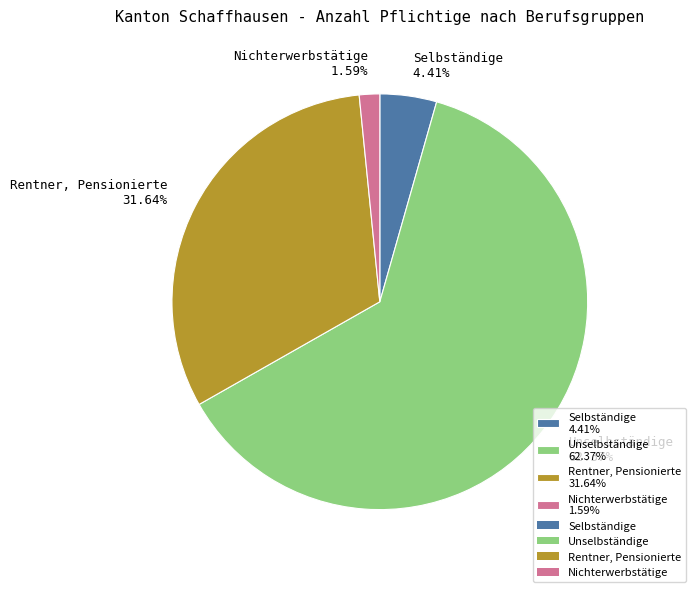

Which slice is the largest?

Unselbständige